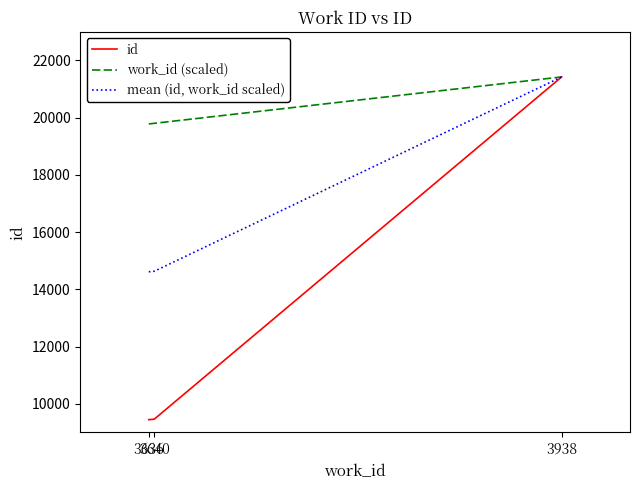

What are all the series names shown in the legend?

id, work_id (scaled), mean (id, work_id scaled)